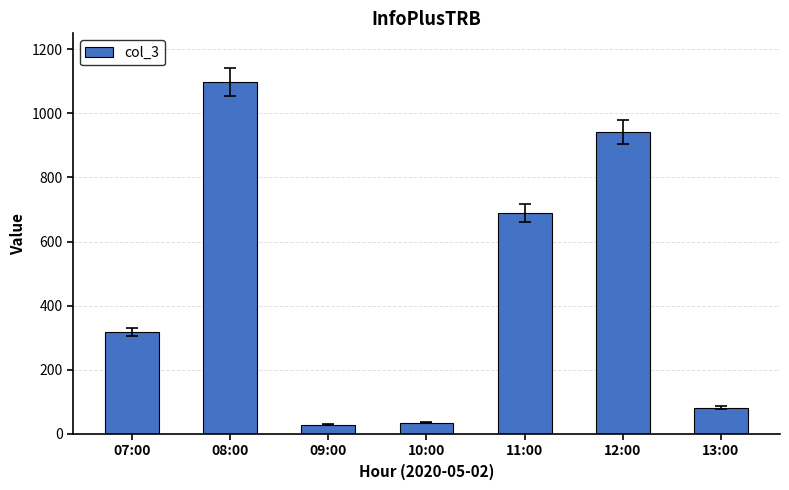

What is the difference between the values at 13:00 and 09:00?

54